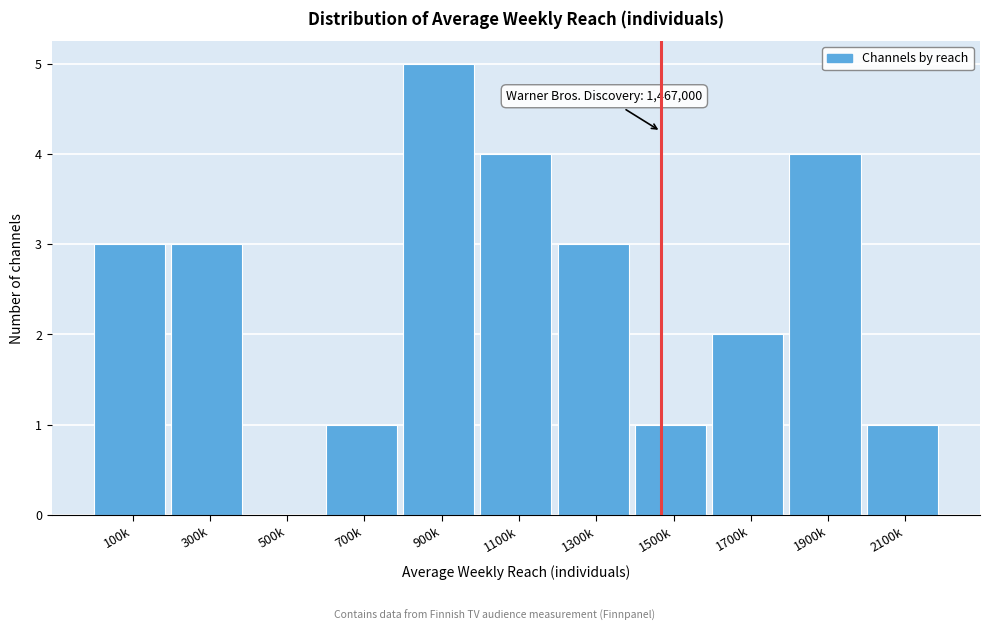

Reading left to right, what are all the values shown in this chart?

100k=3	300k=3	500k=0	700k=1	900k=5	1100k=4	1300k=3	1500k=1	1700k=2	1900k=4	2100k=1